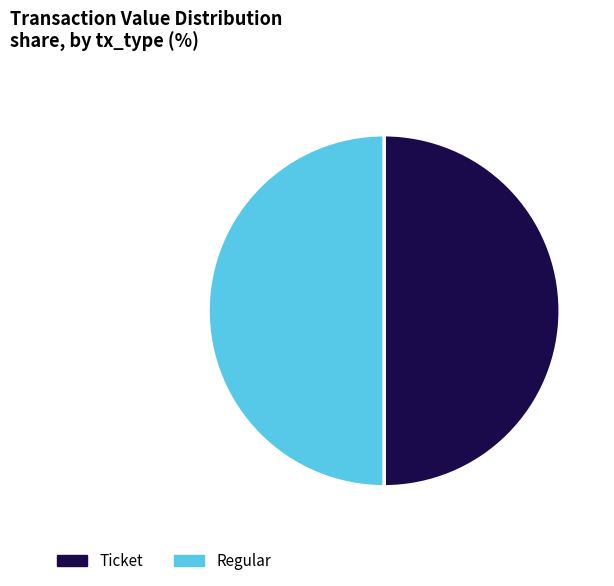

The Regular slice represents 50% of the pie. True or false?

True